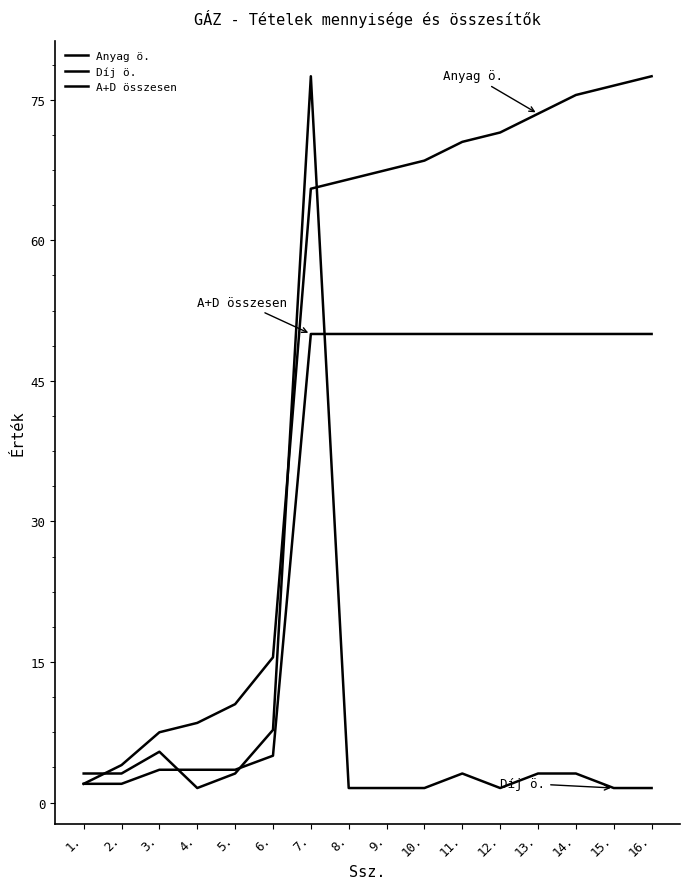

What is the value of the A+D összesen point at the 2nd from the left?

2.0